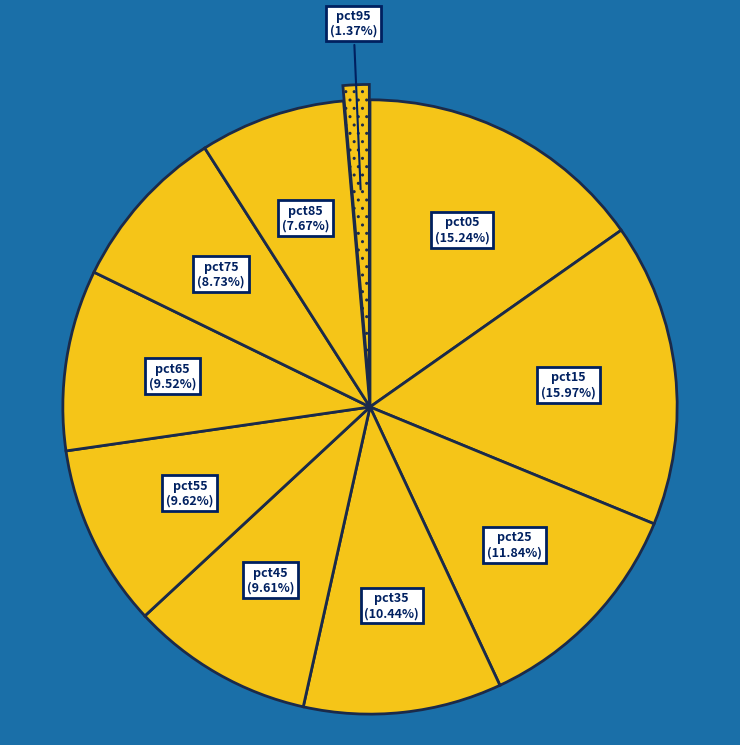

Is there any slice that represents more than half of the pie?

No